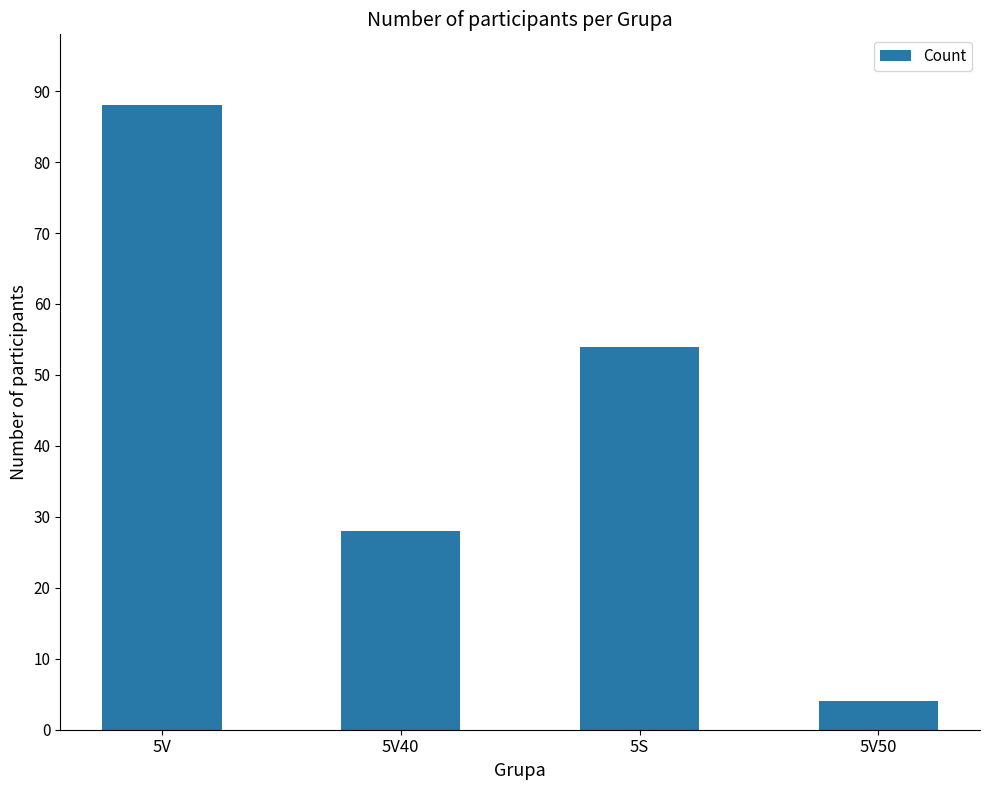

How many distinct data groups are displayed?

1